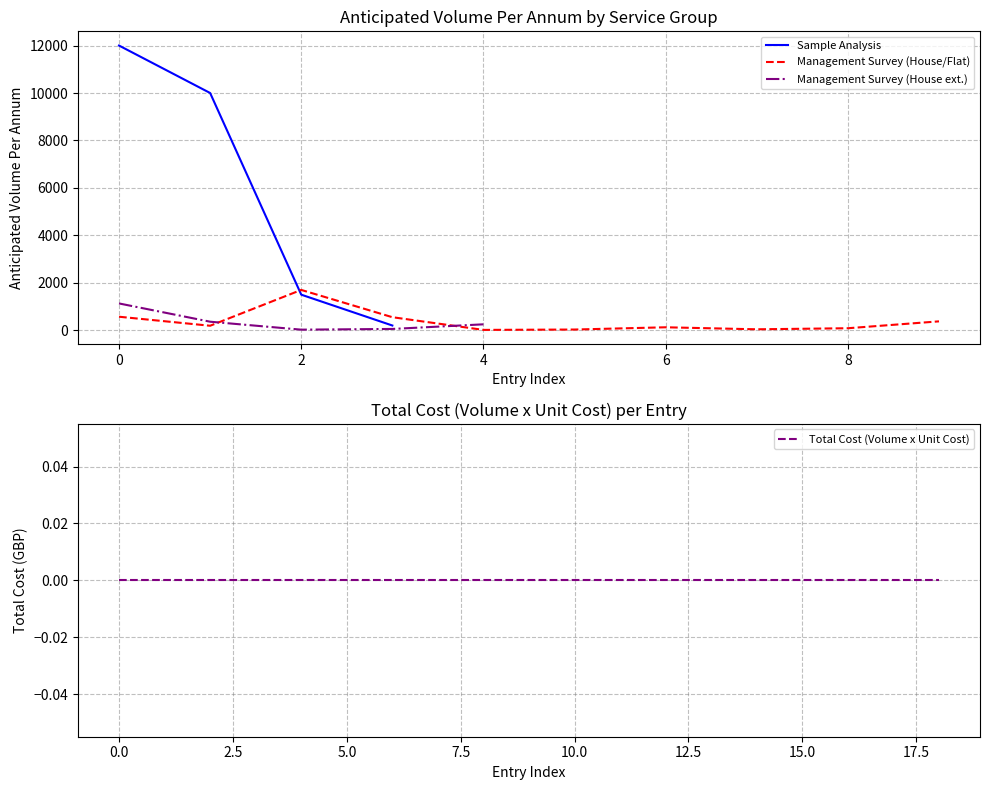

Is it true that Sample Analysis equals 12000 at 0?

True